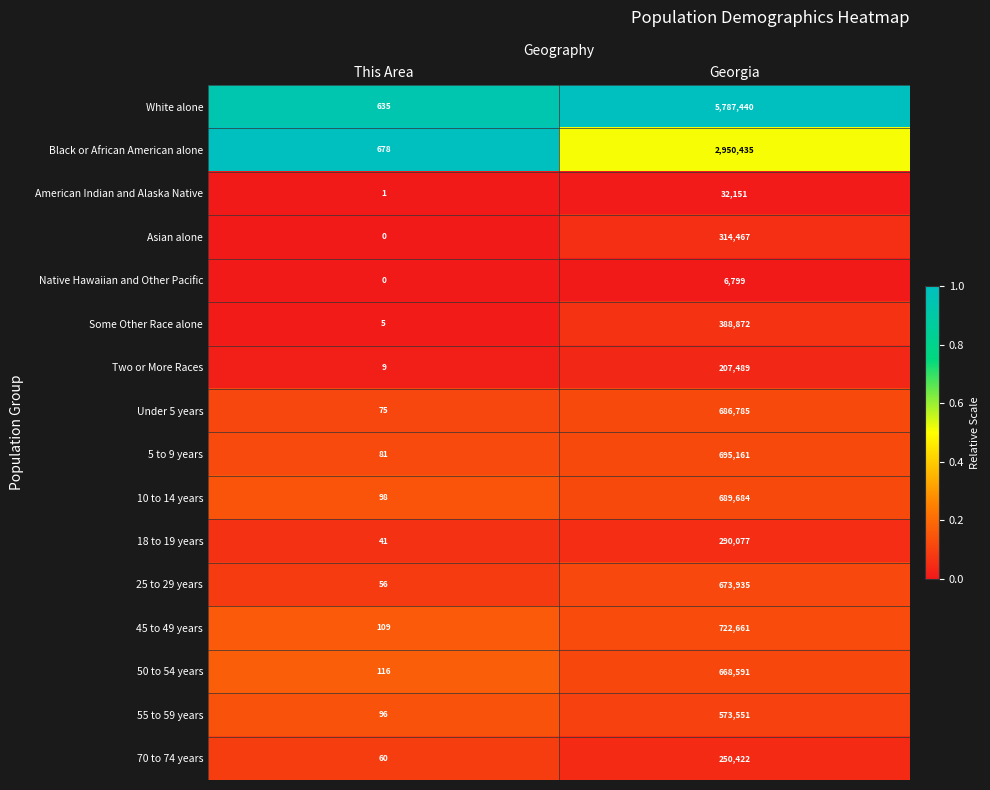

What is the sum of the Asian alone values at Georgia and This Area?

314467